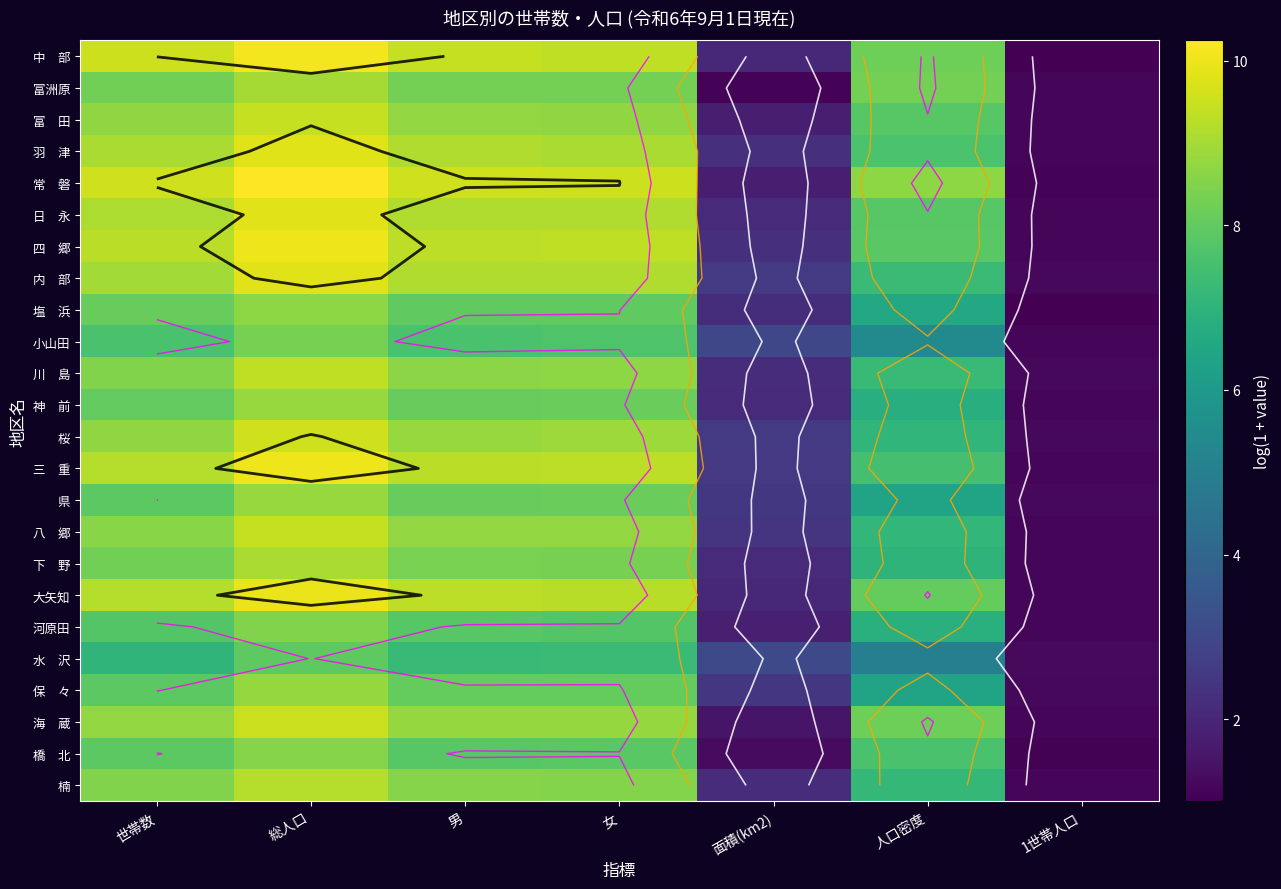

Is it true that 小山田 equals 4.5 at 女?

False